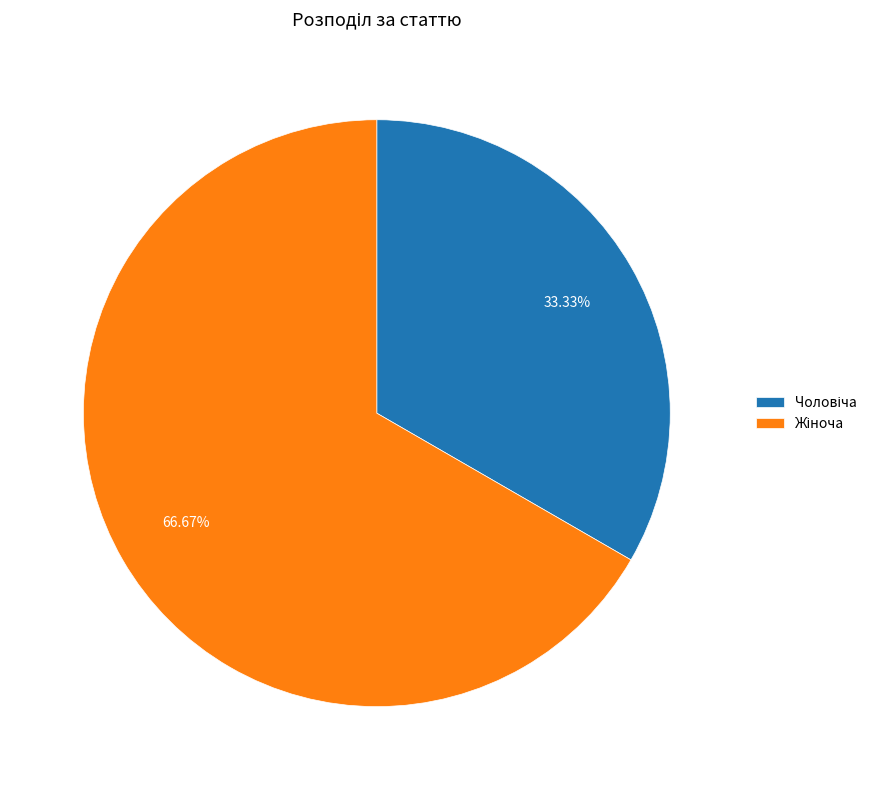

Does any single category account for the majority?

Yes